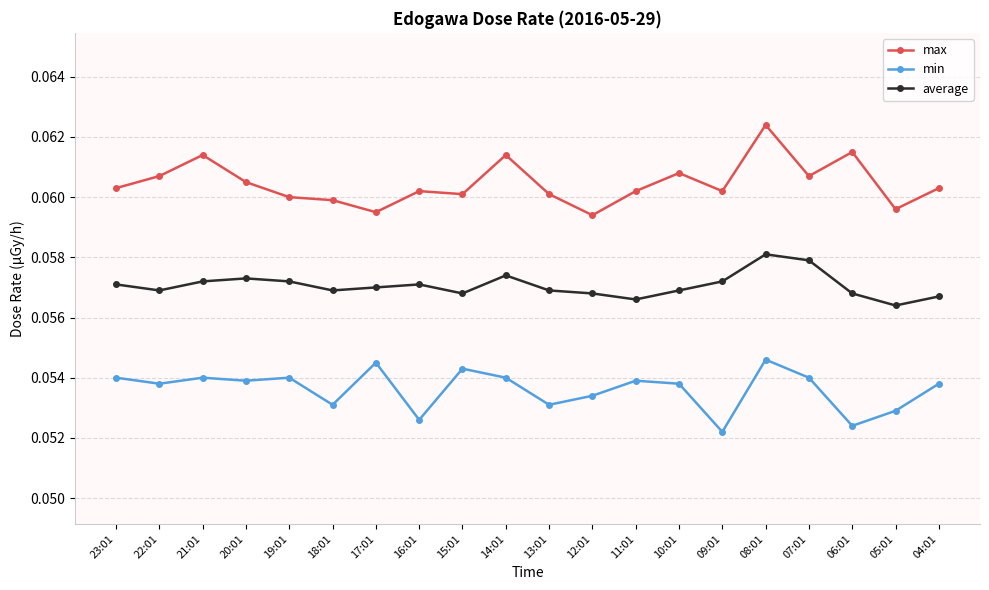

What is the sum of all average values?

1.1